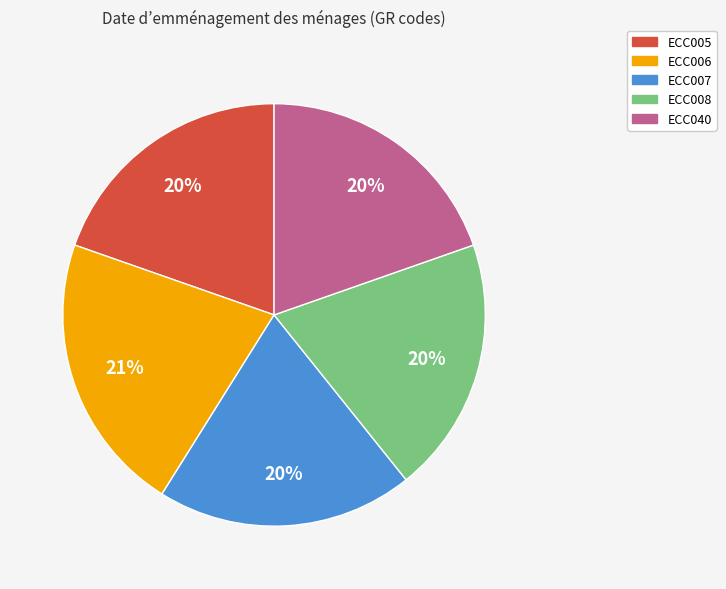

What is the ratio of the value at ECC008 to the value at ECC007?

1.0